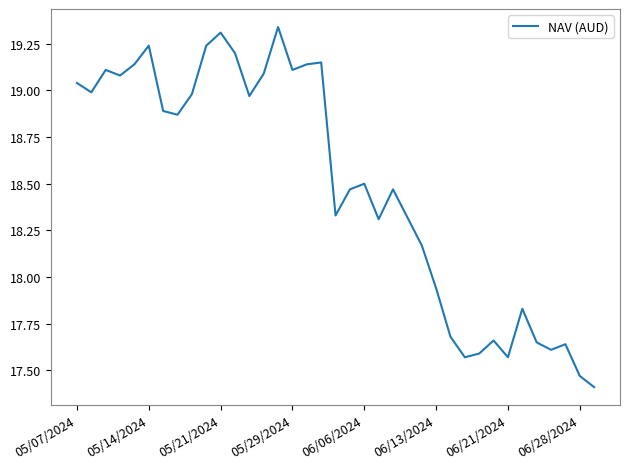

What is the smallest value displayed?

17.4